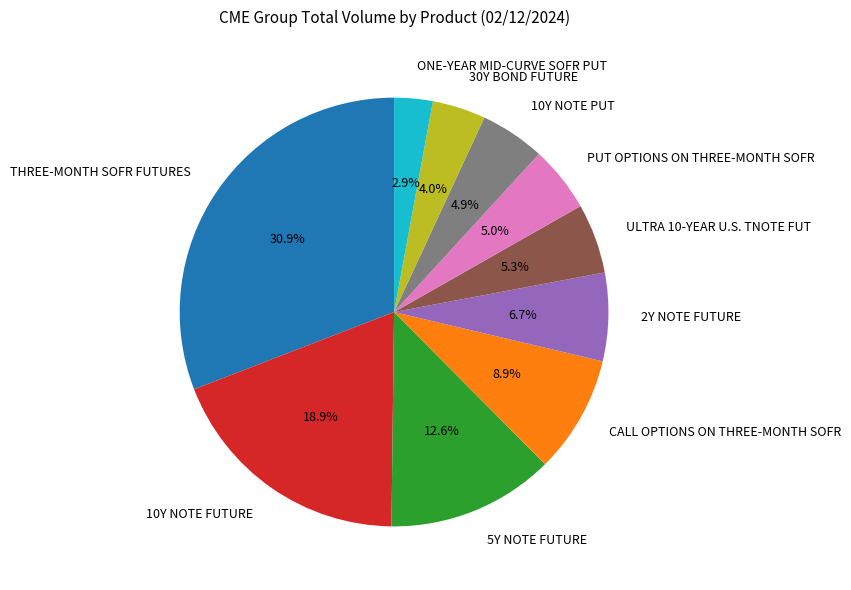

The ONE-YEAR MID-CURVE SOFR PUT slice represents 3% of the pie. True or false?

True